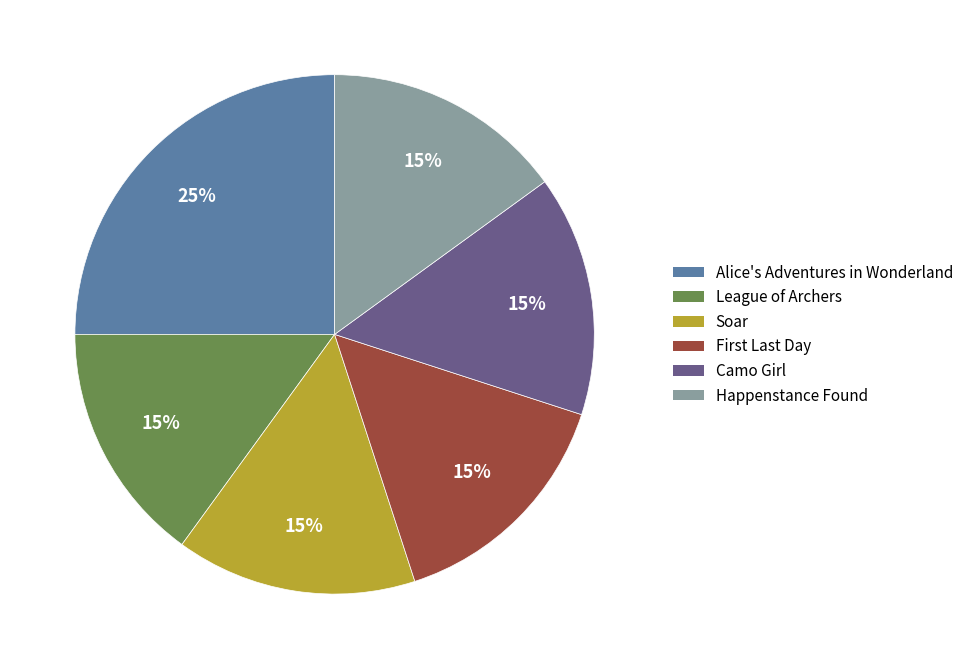

Which slice is the largest?

Alice's Adventures in Wonderland